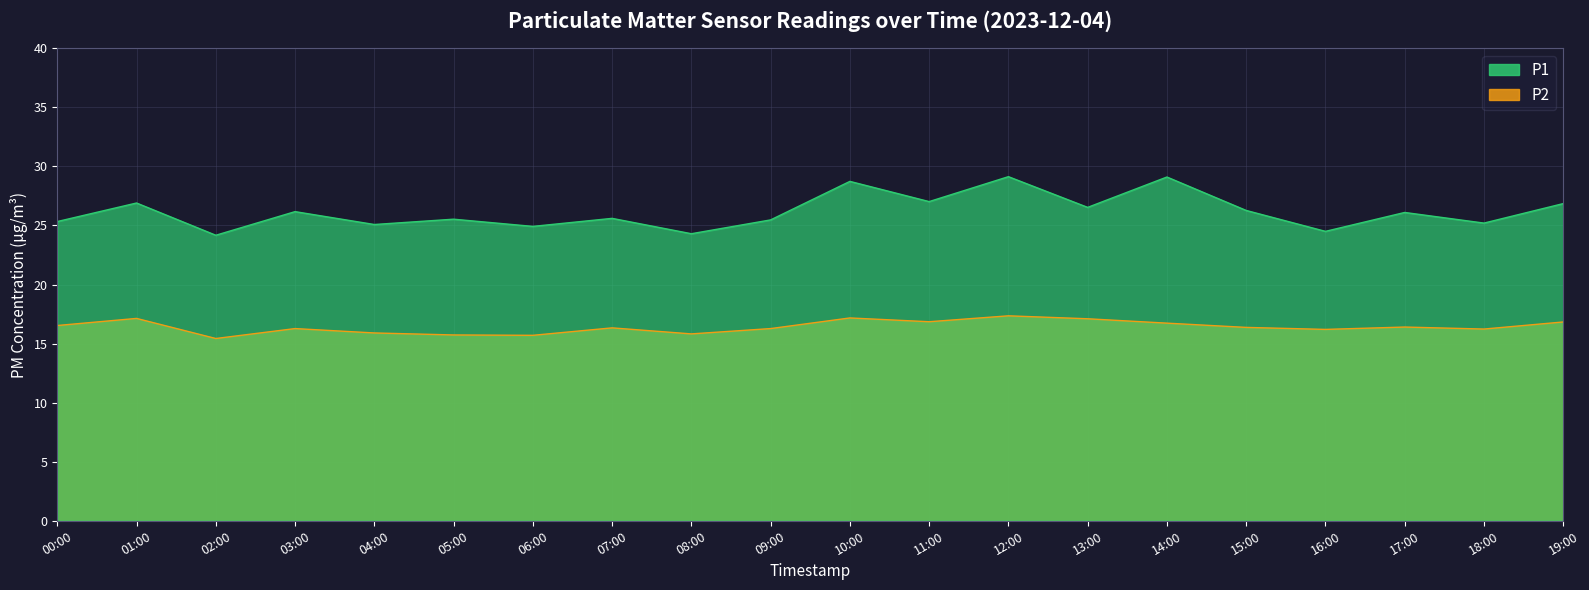

Which series changed the most between 07:00 and 11:00?

P1